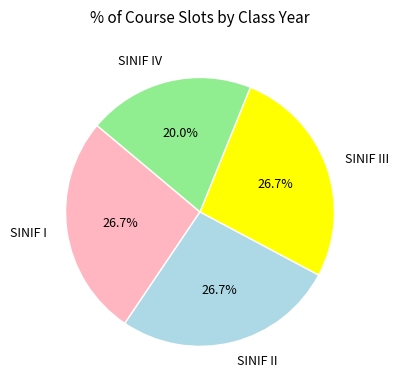

What is the smallest slice in the pie chart?

SINIF IV